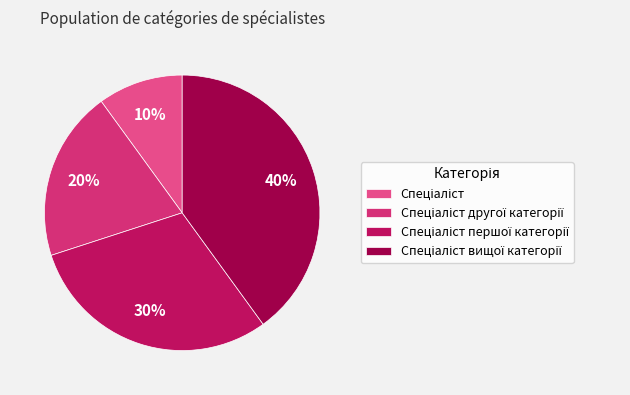

Count the number of slices in the pie.

4